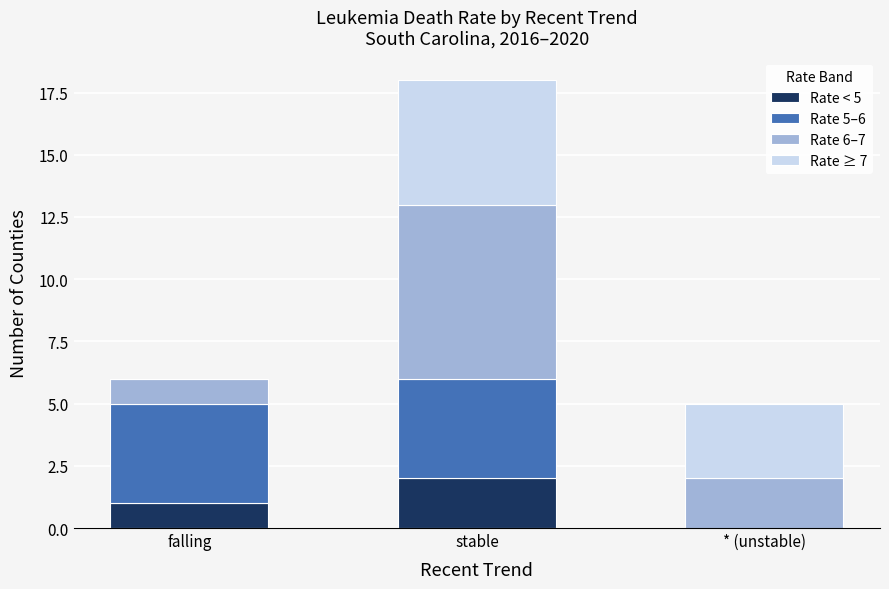

At which category is the sum across all series the highest?

stable